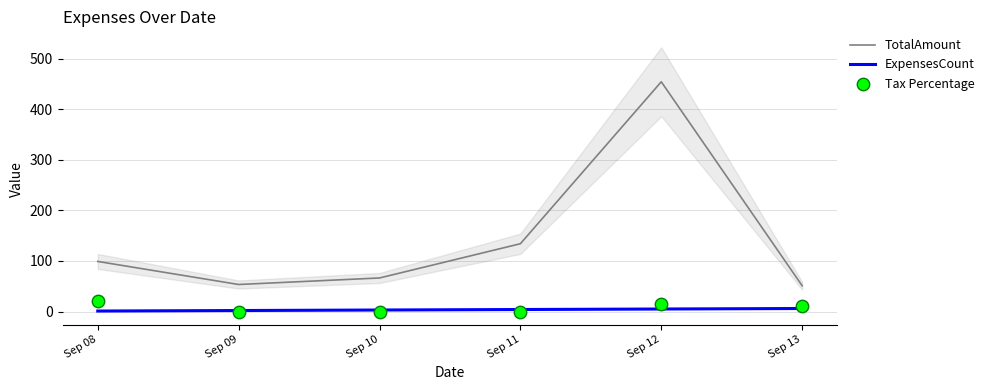

What are all the series names shown in the legend?

TotalAmount, ExpensesCount, Tax Percentage